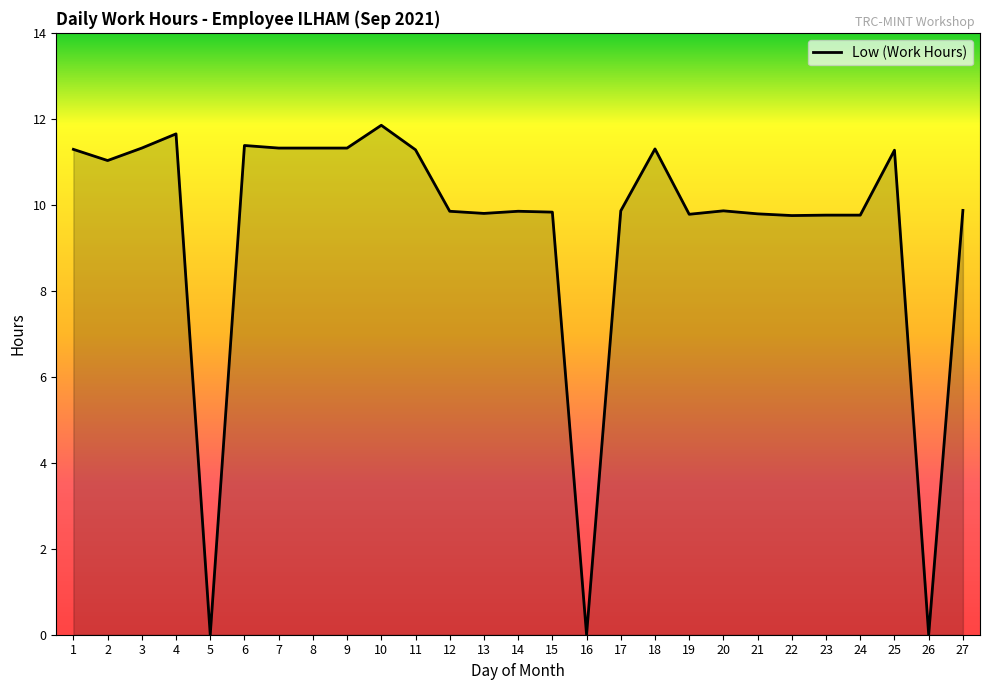

Is it true that the value at 1 is 18.0?

False